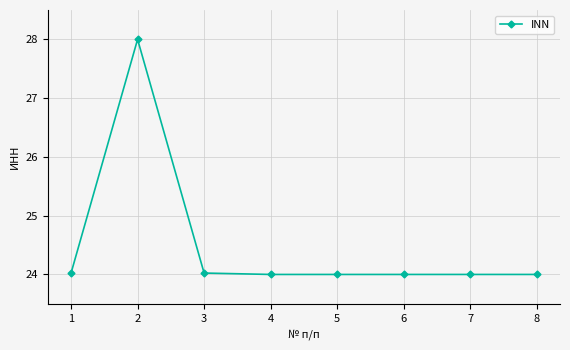

What is the value of the 6th point from the left?

24.0